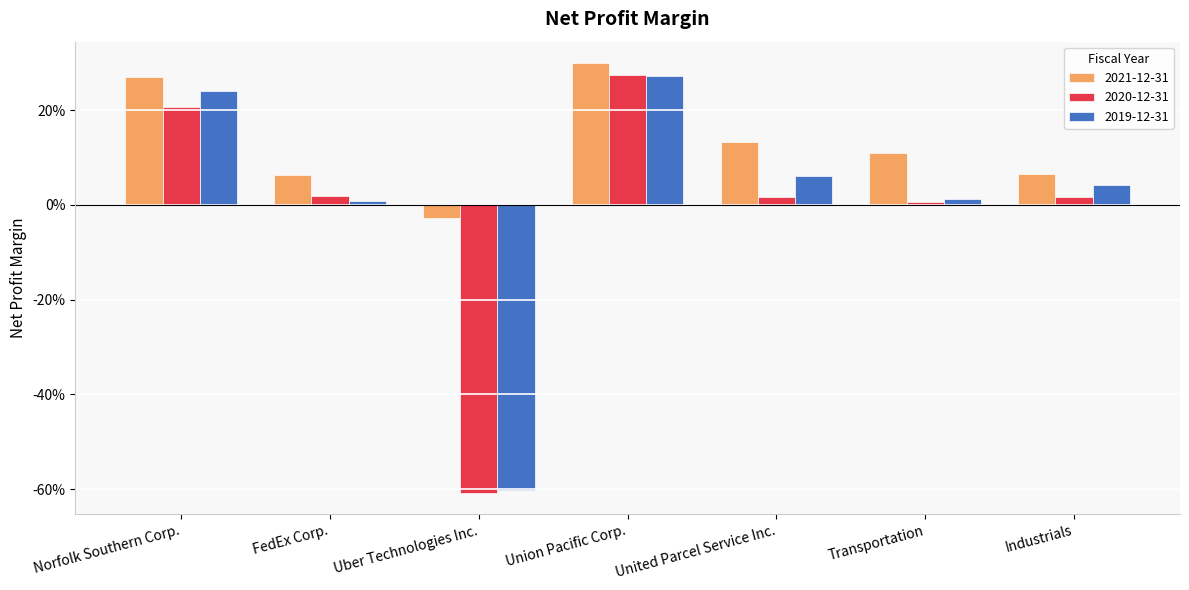

Are the bars grouped side by side (vs. stacked)?

Yes